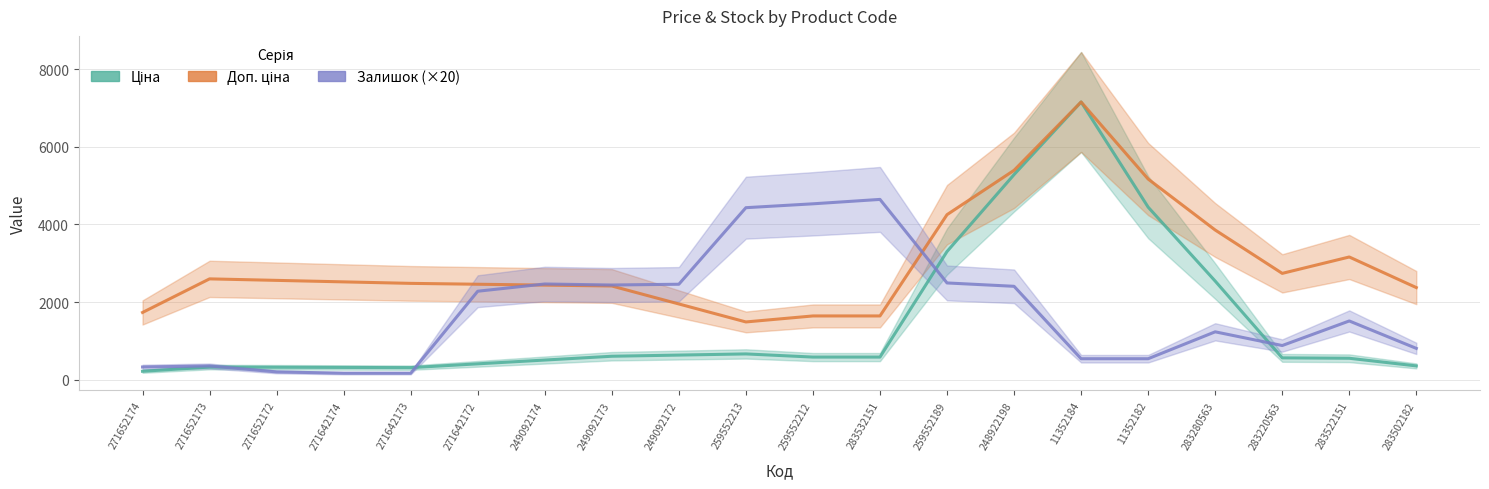

What is the sum of the Доп. ціна values at 283502182 and 283280563?

6231.5